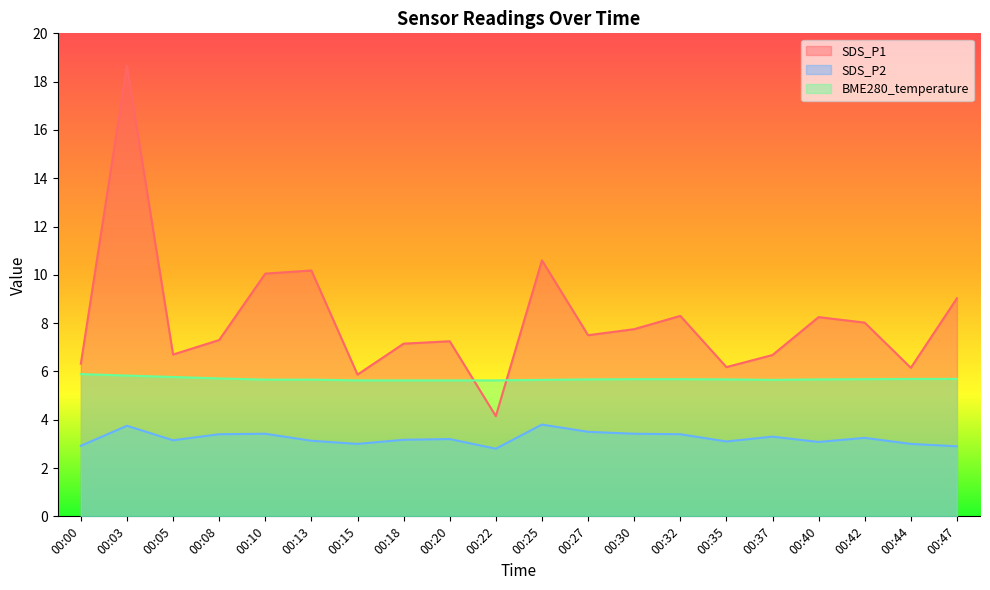

Reading right to left, list all the values displayed in this chart.

SDS_P1: 9.0	6.2	8.0	8.2	6.7	6.2	8.3	7.8	7.5	10.6	4.2	7.2	7.2	5.9	10.2	10.1	7.3	6.7	18.6	6.3
SDS_P2: 2.9	3.0	3.2	3.1	3.3	3.1	3.4	3.4	3.5	3.8	2.8	3.2	3.2	3.0	3.1	3.4	3.4	3.1	3.8	2.9
BME280_temperature: 5.7	5.7	5.7	5.7	5.7	5.7	5.7	5.7	5.7	5.7	5.6	5.6	5.6	5.6	5.7	5.7	5.7	5.8	5.8	5.9